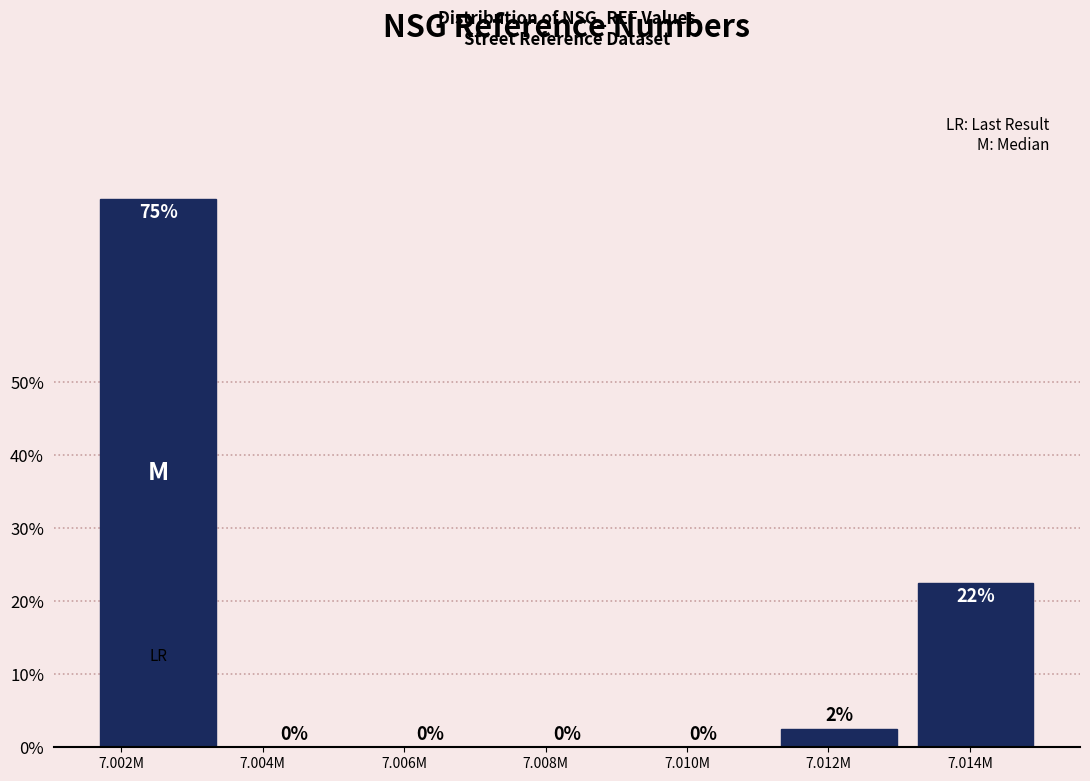

At which label is the value closest to 37?

7.014M